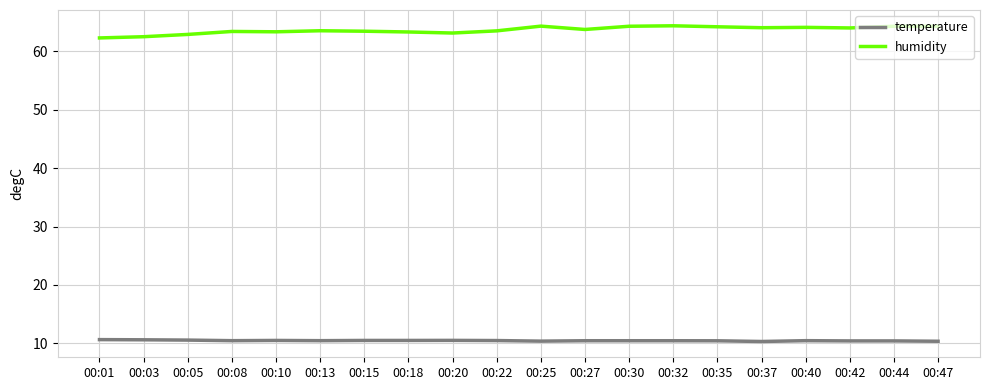

Rank the series by their average value, from lowest to highest.

temperature, humidity